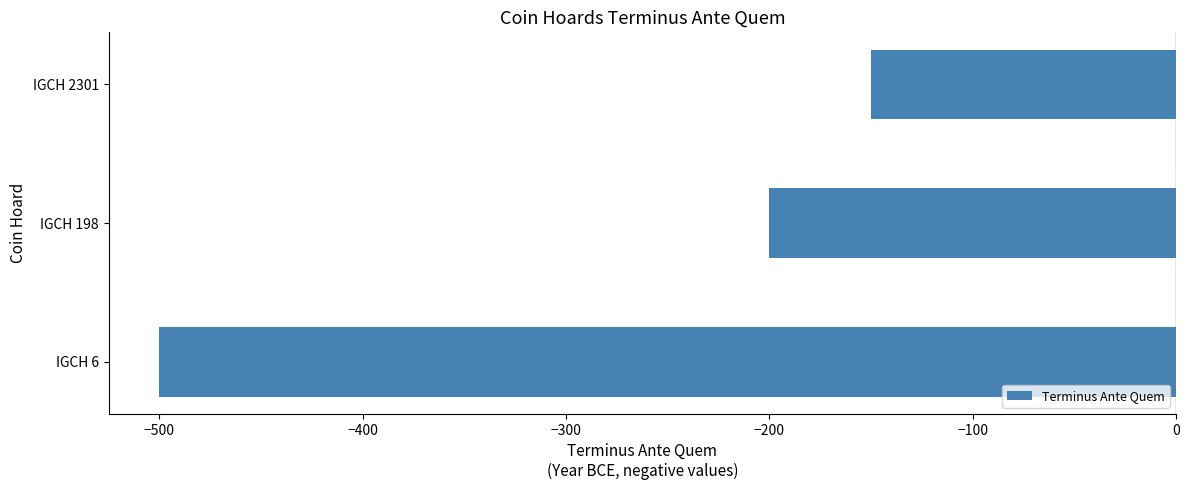

Reading bottom to top, transcribe all the data shown in this chart.

IGCH 6=-500	IGCH 198=-200	IGCH 2301=-150